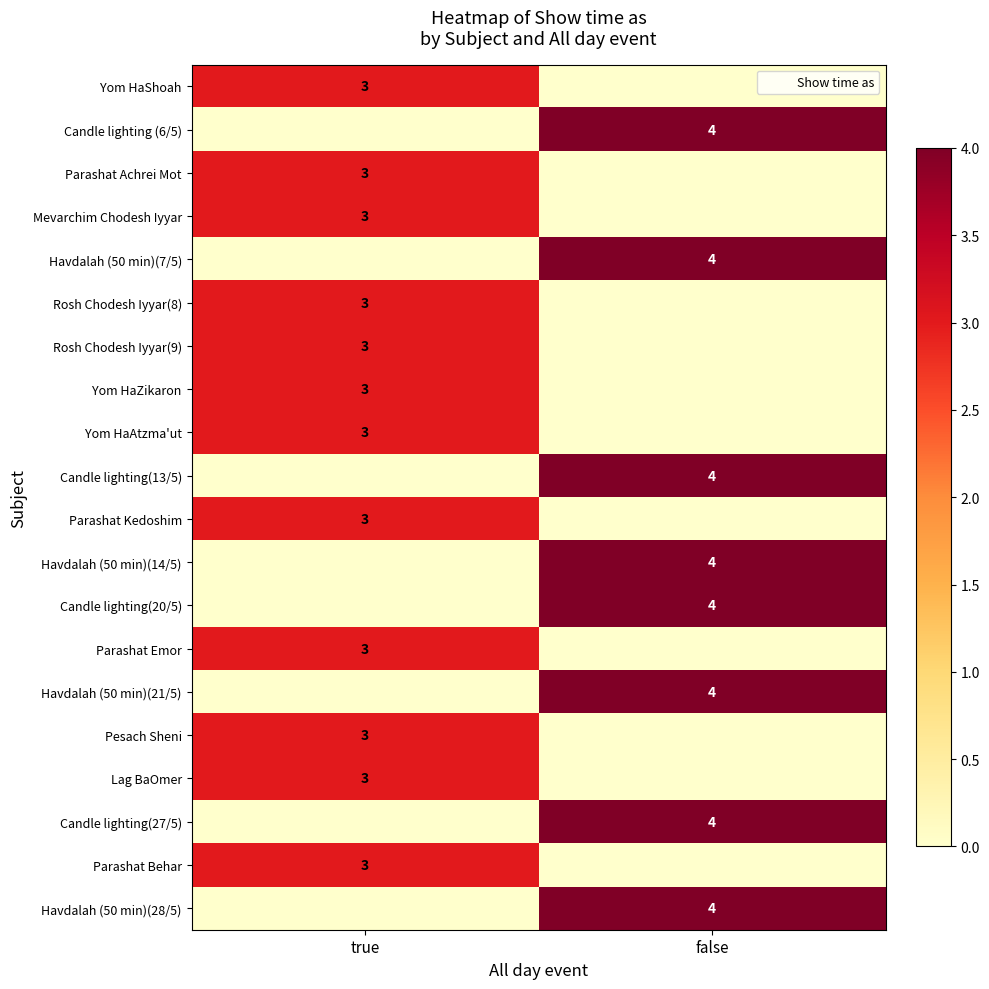

How many values in Havdalah (50 min)(28/5) are above zero?

1